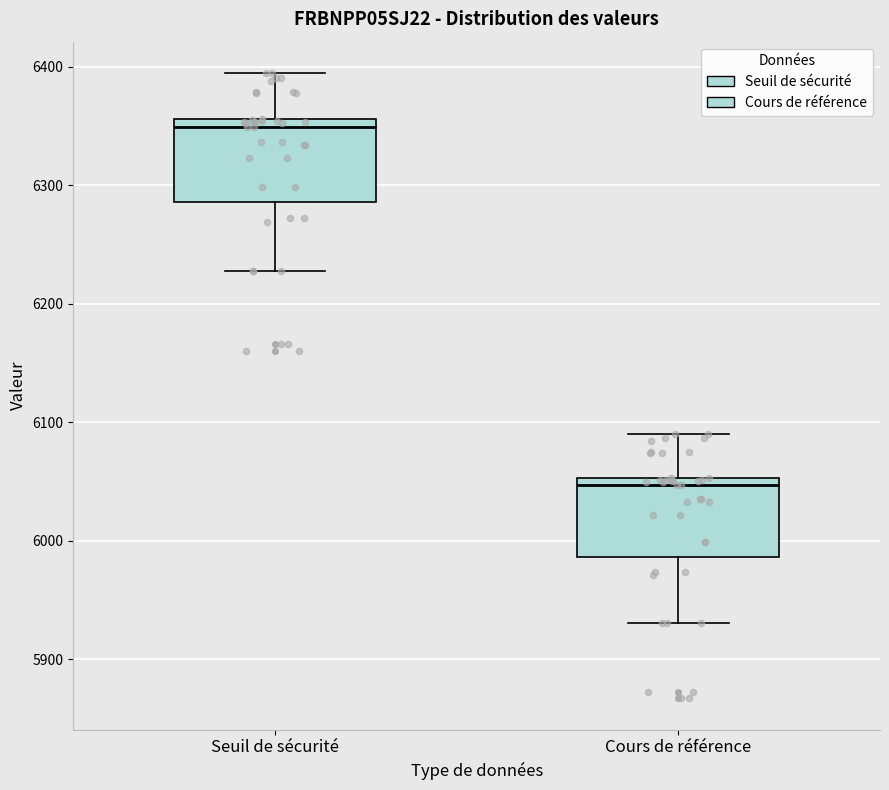

Where does the lower whisker of the box for Cours de référence end on the y-axis? The values are not printed on the chart, so give them approximately, as read against the axis.

5930